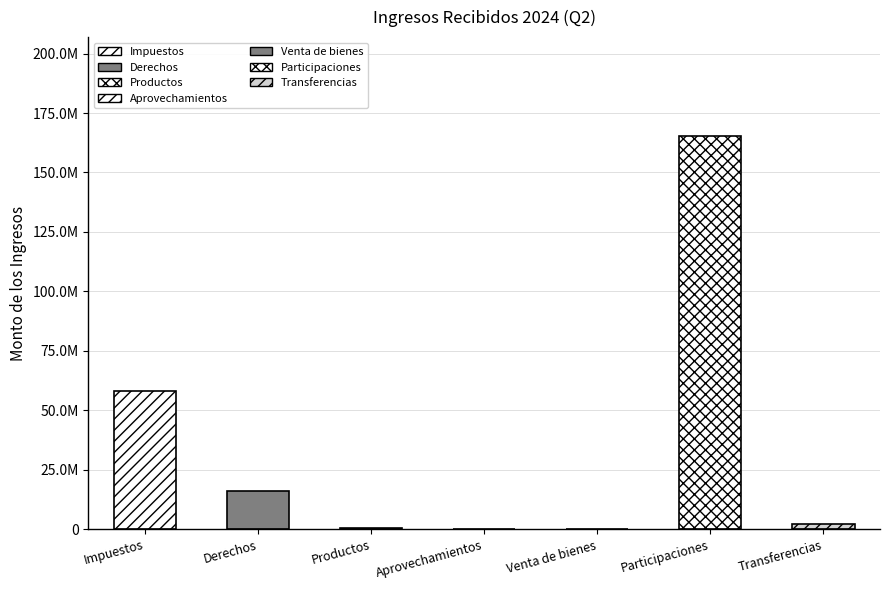

List the labels in order of value, largest first.

Participaciones, Impuestos, Derechos, Transferencias, Productos, Aprovechamientos, Venta de bienes